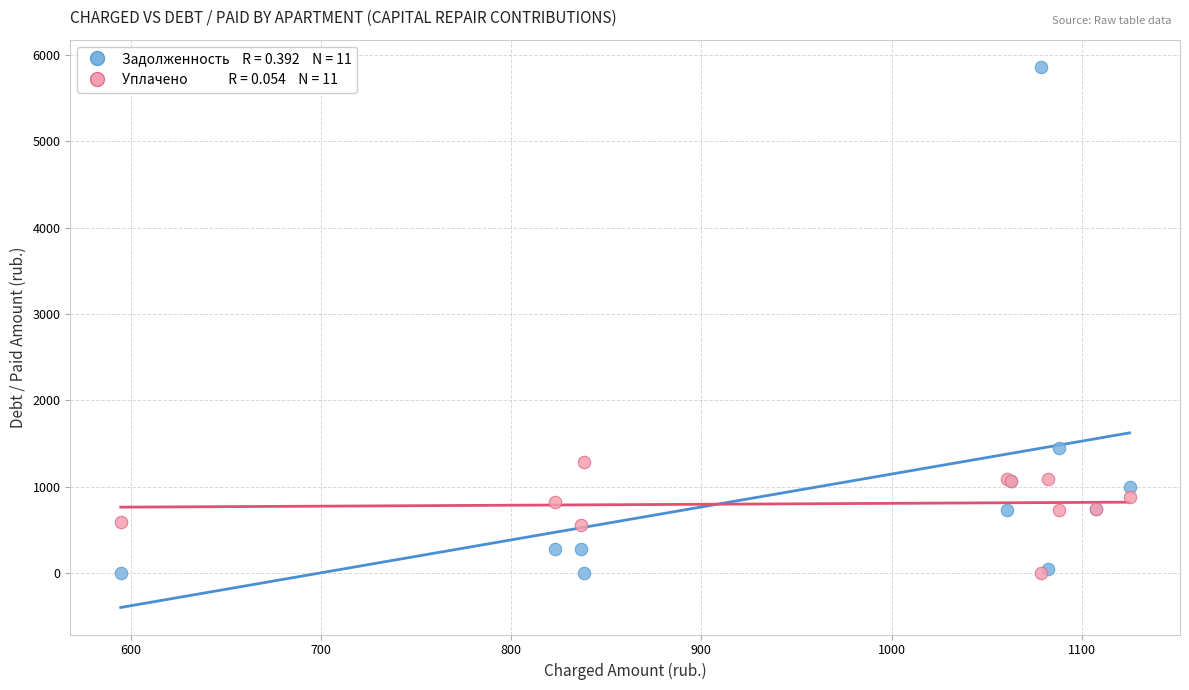

Across all series, what Y value is closest to 2931?

1450.5